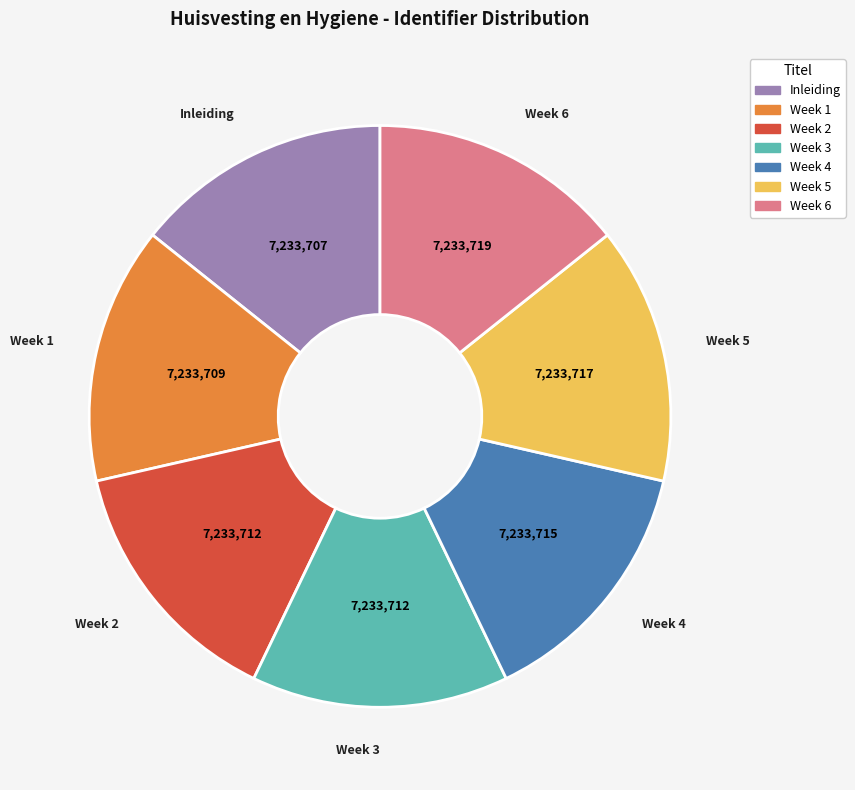

How many slices are in this pie chart?

7